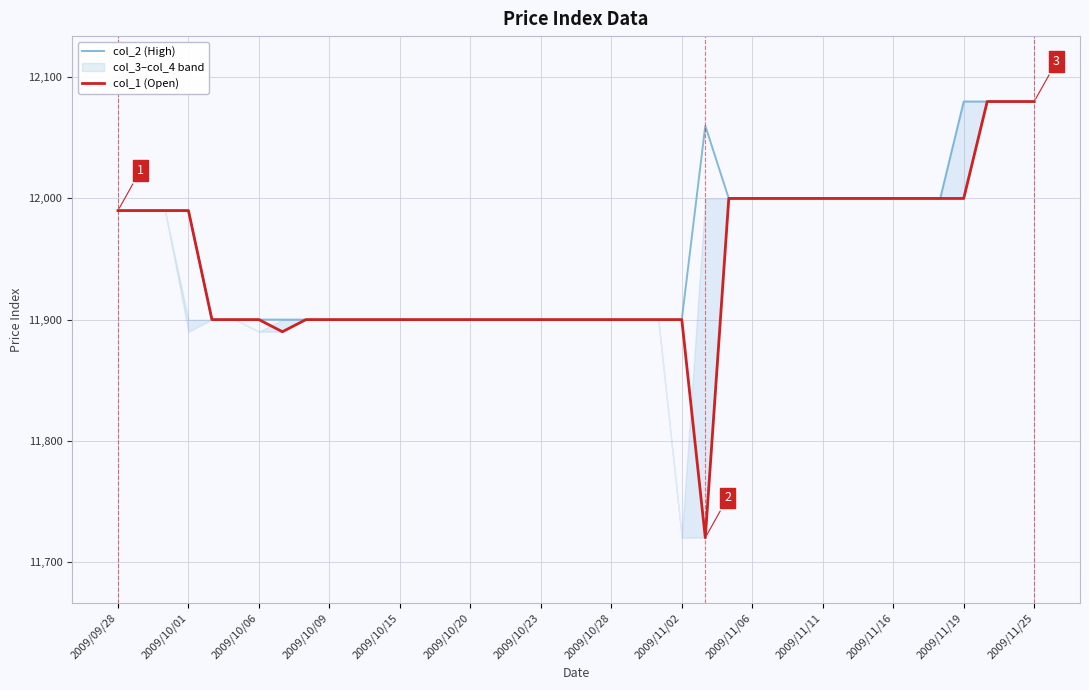

What is the greatest value displayed?

12080